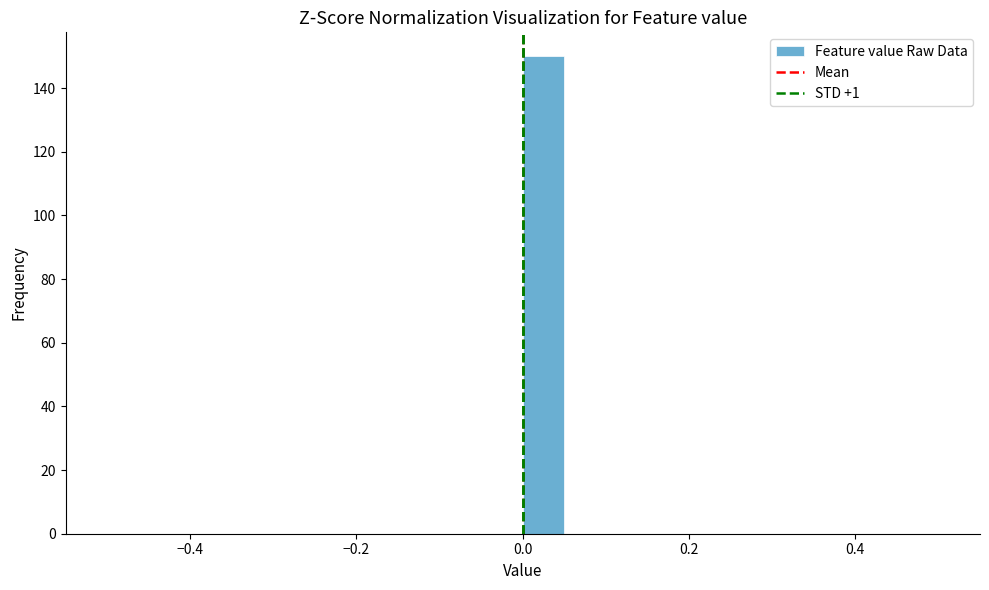

Around what value on the x-axis is the tallest bar? Give the approximate position of its centre, as read against the axis.

0.02